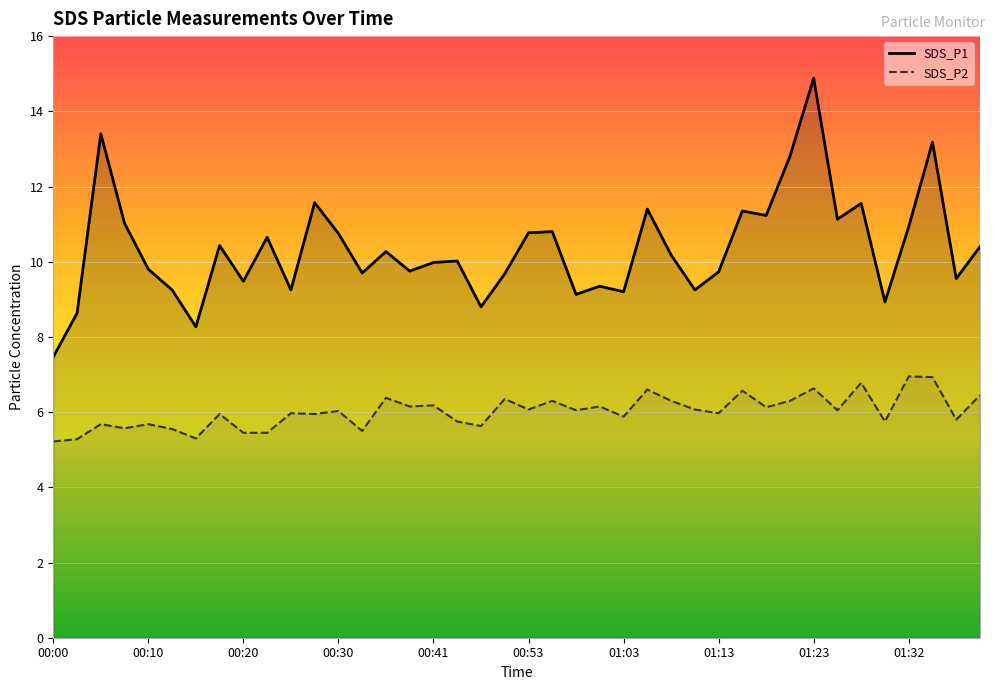

At how many categories does at least one series exceed 5?

40